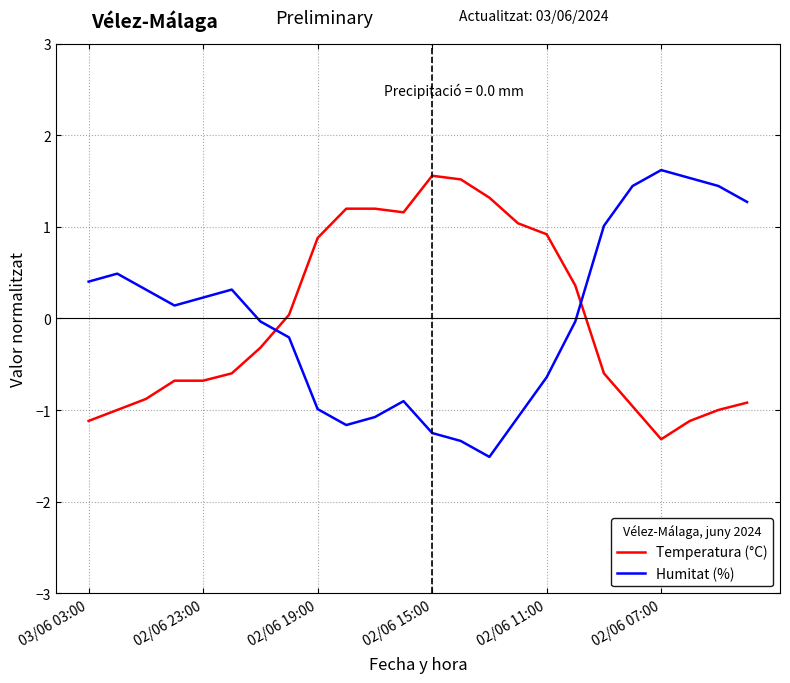

What is the highest value of the Temperatura (°C) series?

1.6